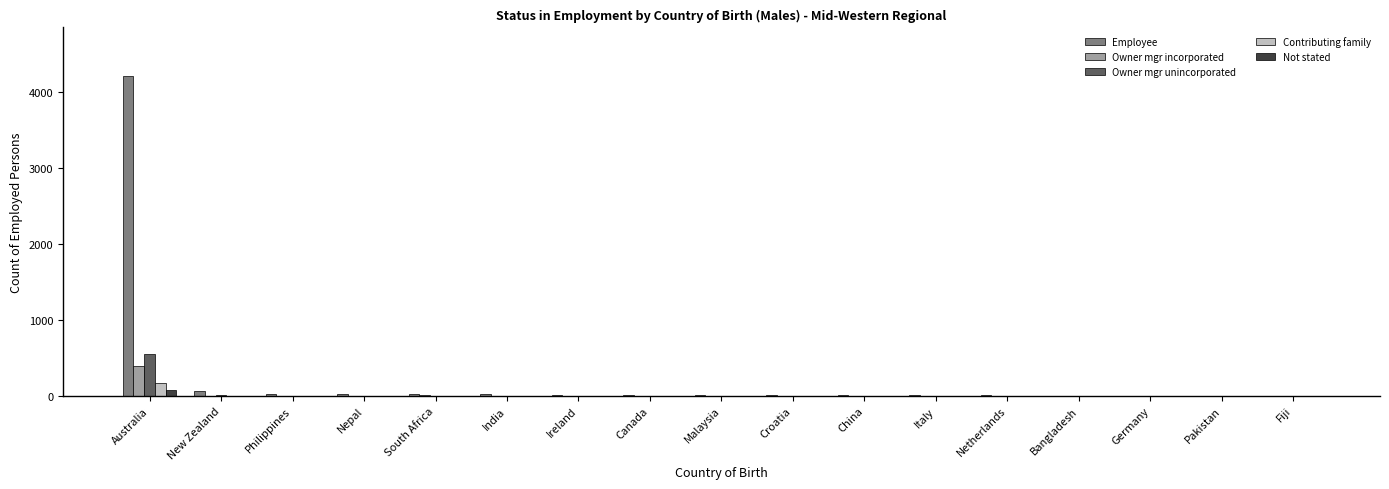

Count the number of categories in the chart.

17